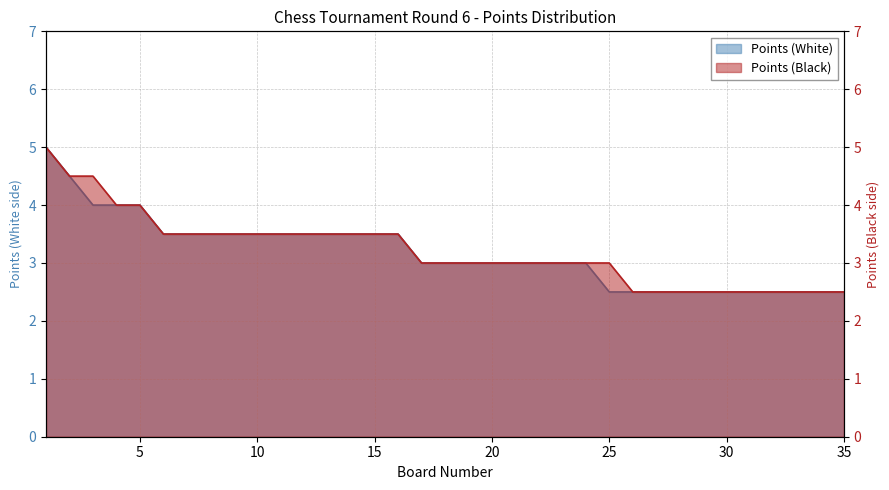

Which category has the highest value across all series?

1